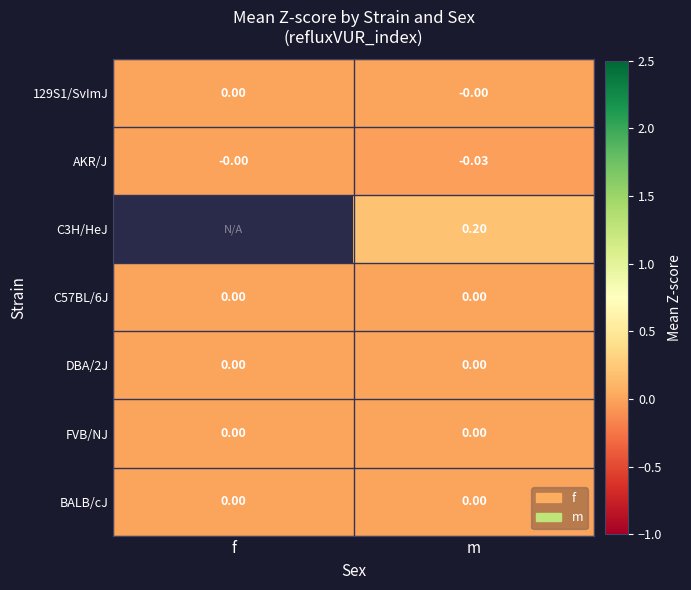

How many values in AKR/J are below zero?

1